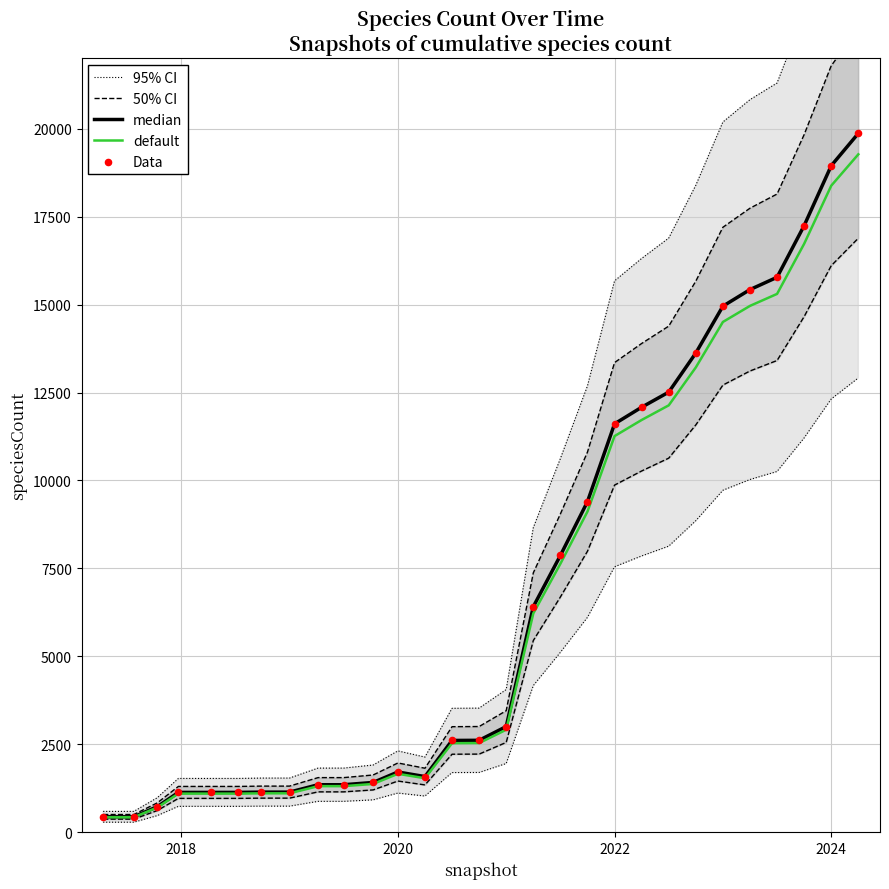

What is the highest value of the default series?

19272.0